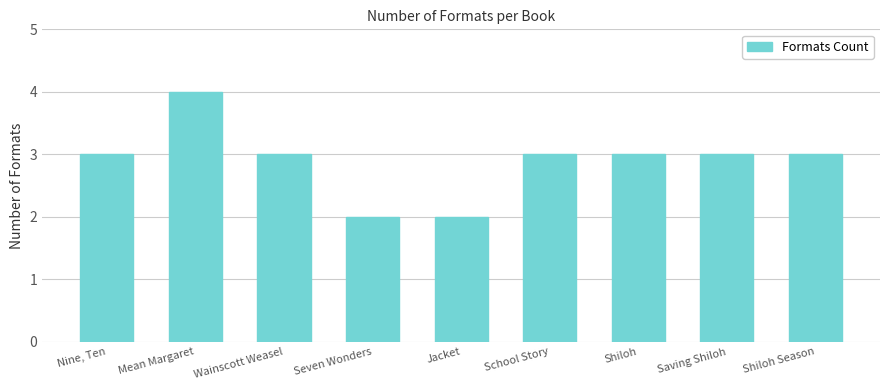

What is the value of the 6th bar from the left?

3